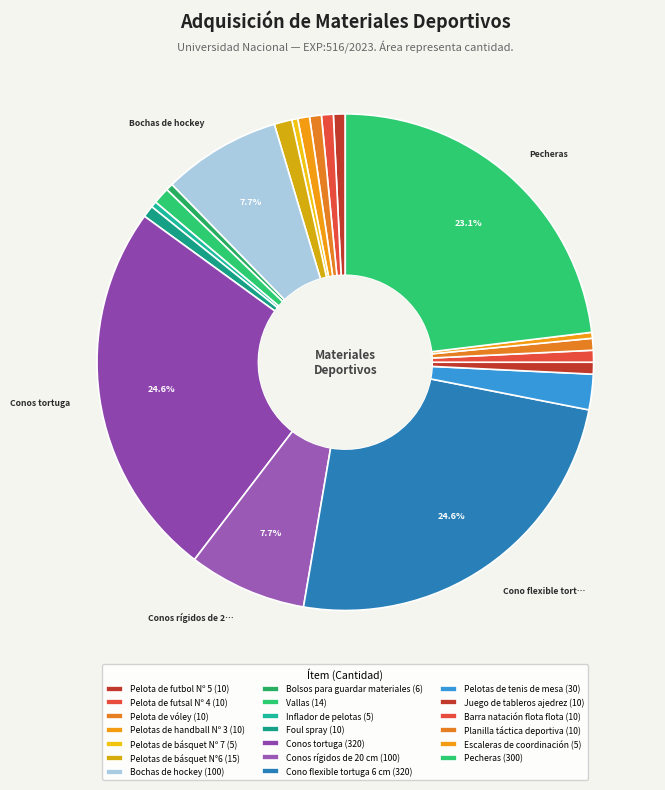

Does any single category account for the majority?

No